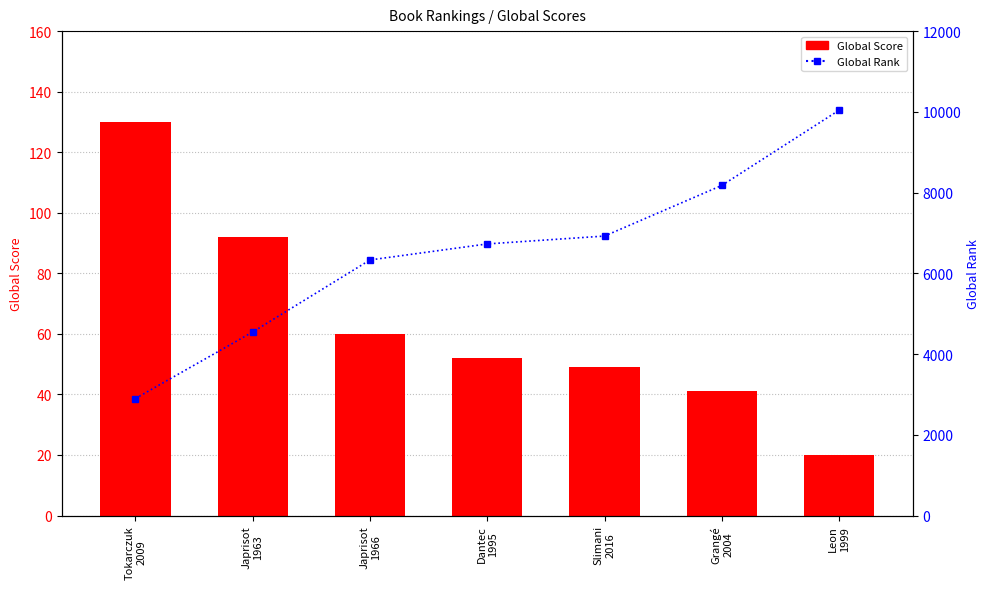

Reading right to left, extract all data points from this chart.

Global Score: Leon
1999=20	Grangé
2004=41	Slimani
2016=49	Dantec
1995=52	Japrisot
1966=60	Japrisot
1963=92	Tokarczuk
2009=130
Global Rank: Leon
1999=10041	Grangé
2004=8177	Slimani
2016=6923	Dantec
1995=6728	Japrisot
1966=6331	Japrisot
1963=4547	Tokarczuk
2009=2899